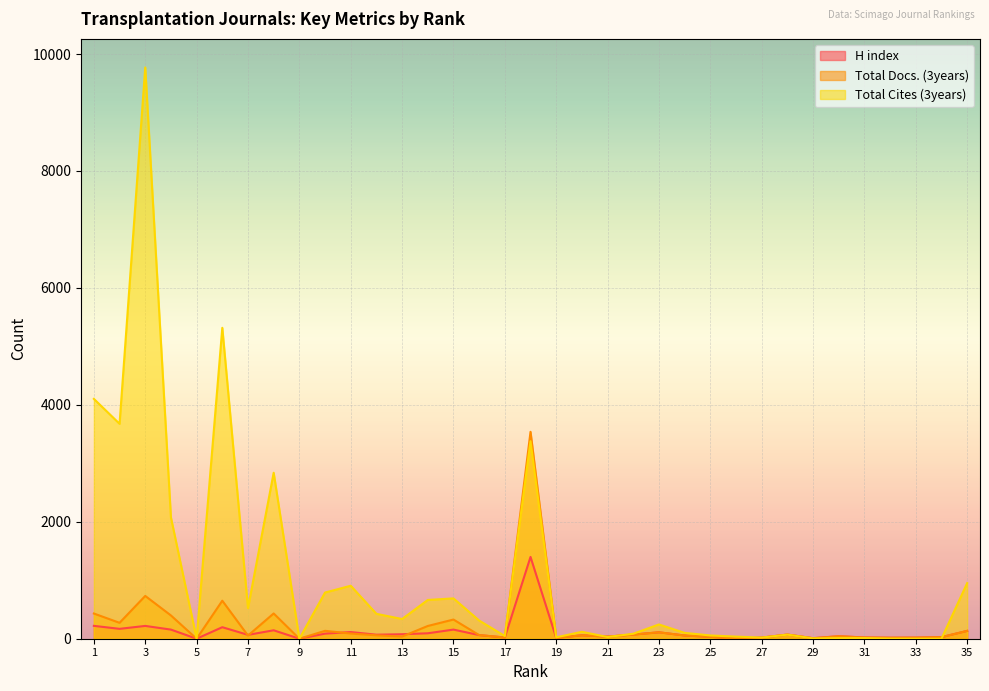

What is the value of the H index point at the 20th from the left?

59